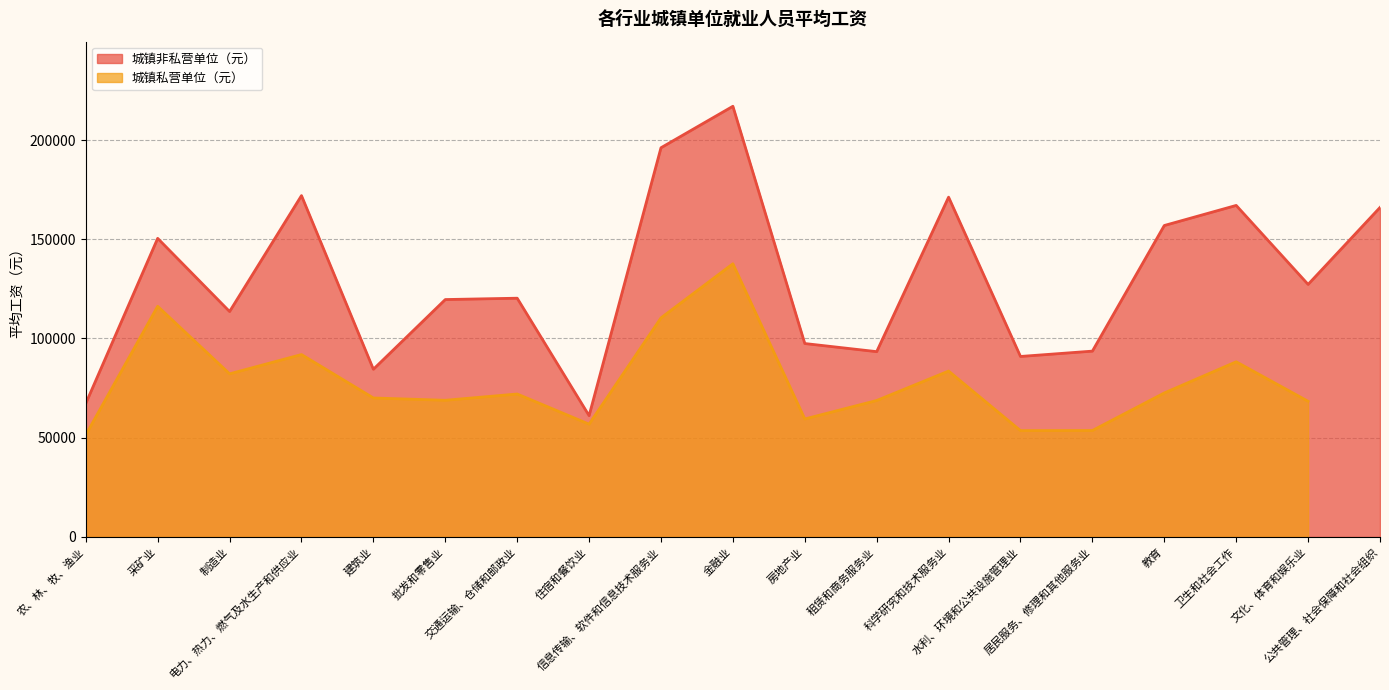

What is the label of the 2nd point from the left?

采矿业